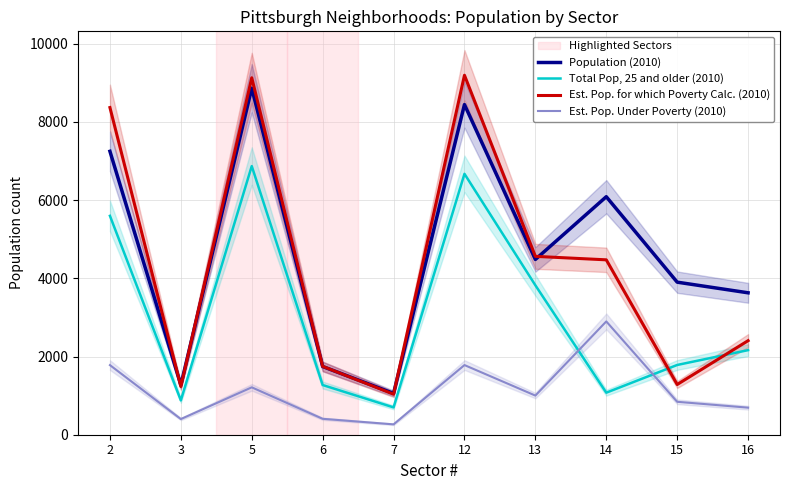

How many intersections are there between Est. Pop. for which Poverty Calc. (2010) and Total Pop, 25 and older (2010)?

2